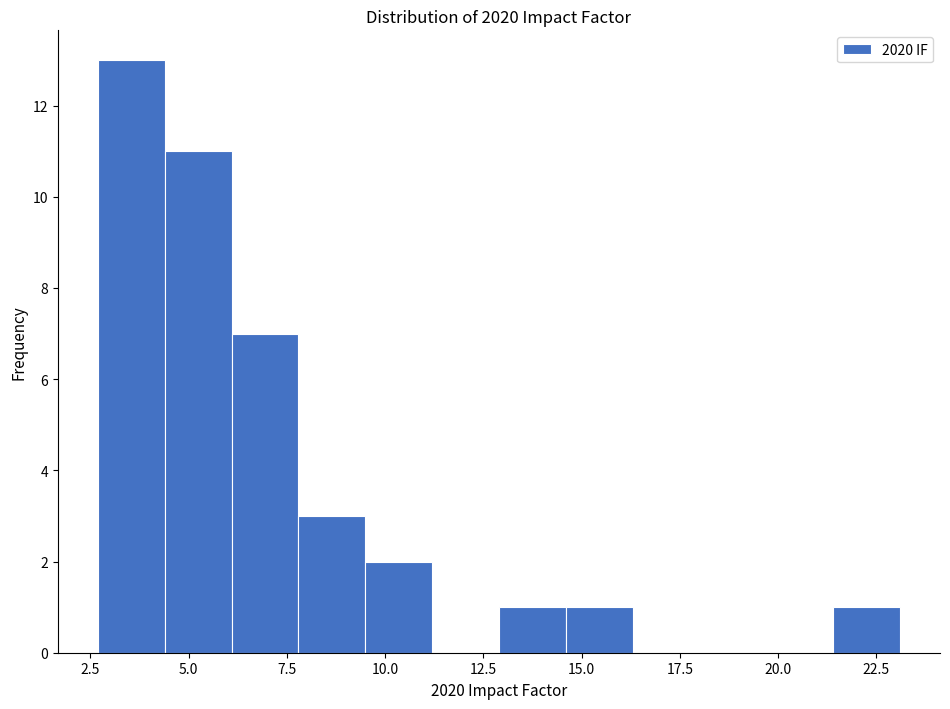

Read against the x-axis, roughly where is the centre of the tallest bar?

3.5